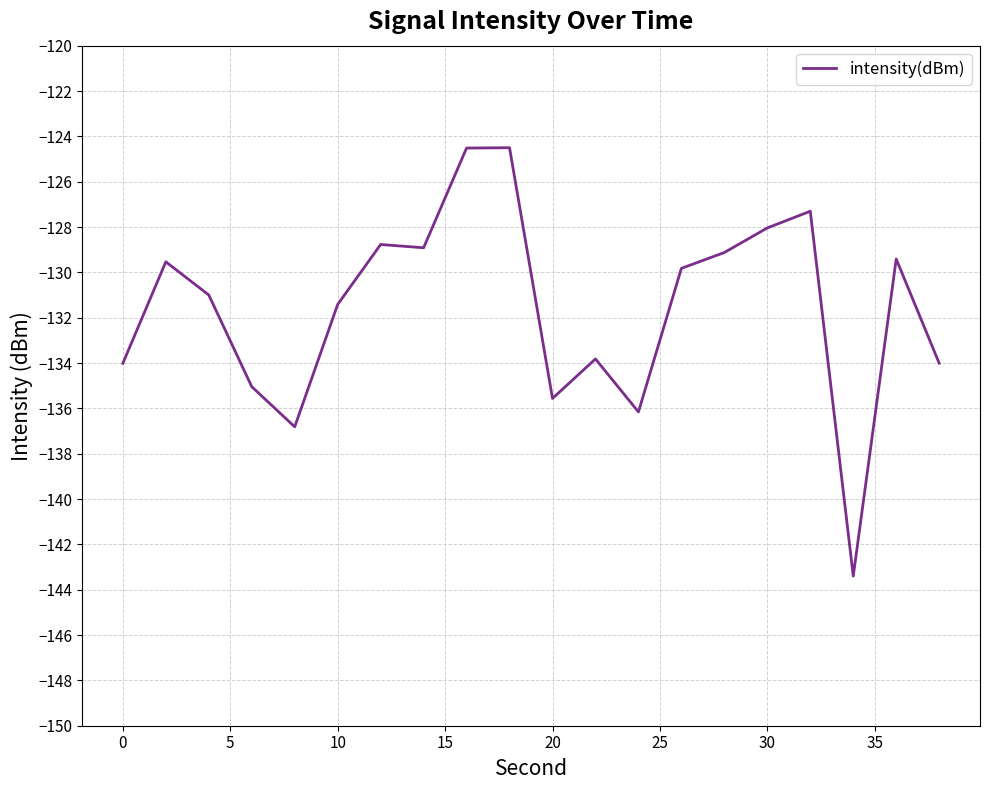

What is the sum of all values?

-2631.2